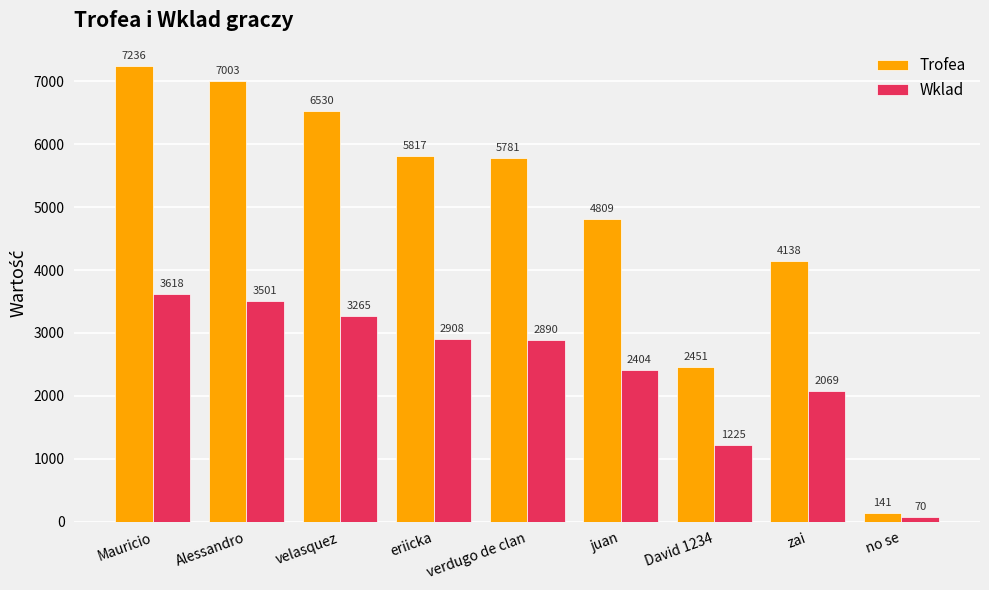

List the series in order of their overall mean, lowest first.

Wklad, Trofea